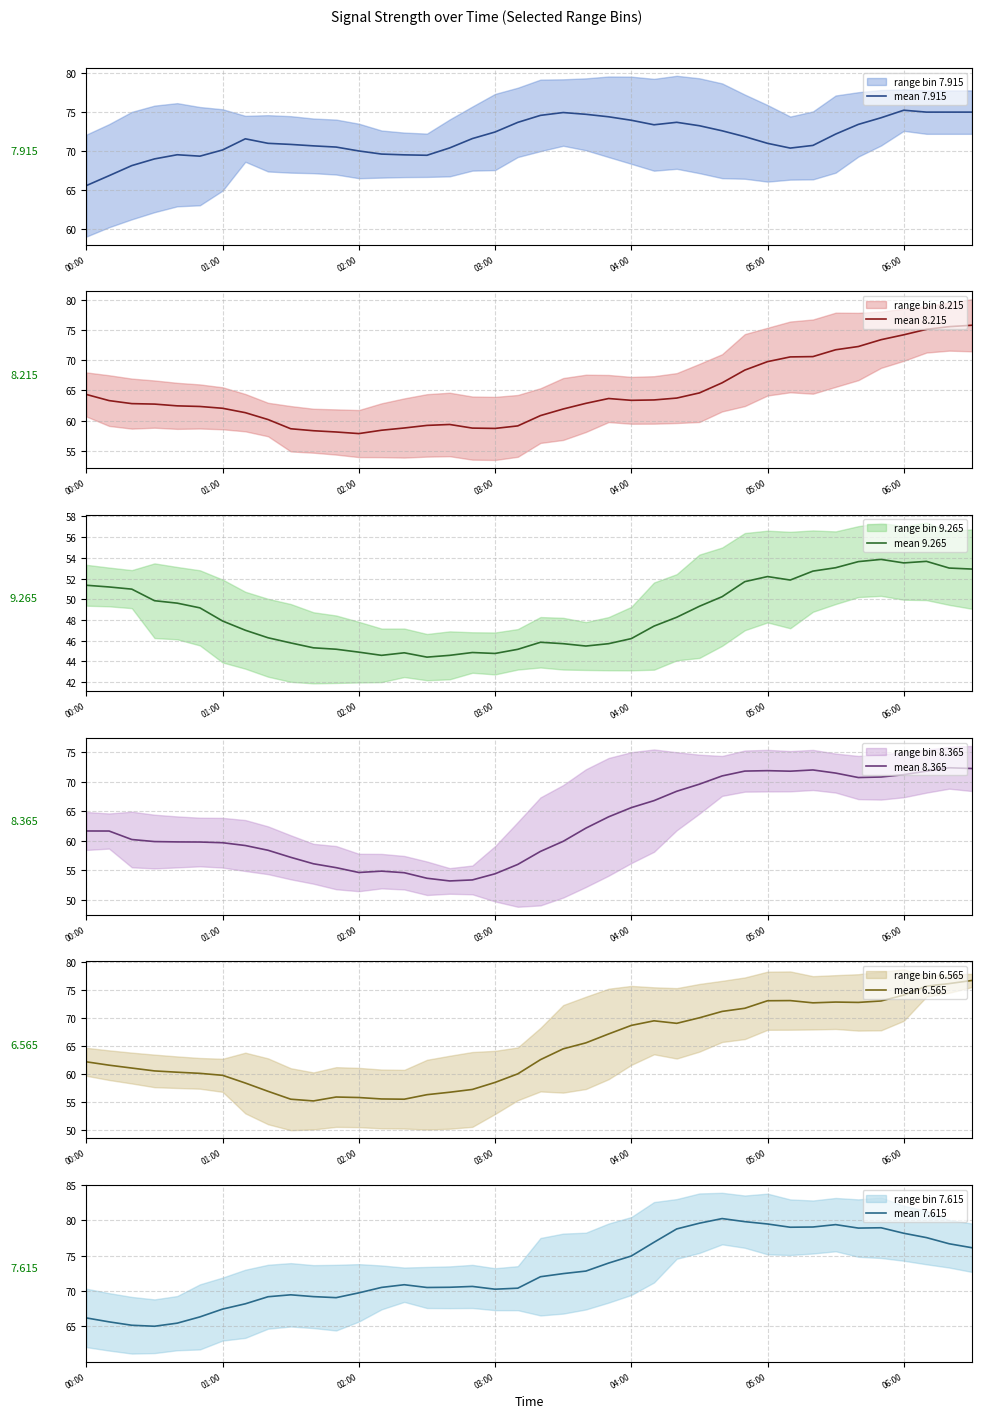

What is the maximum value for mean 8.215?

75.8